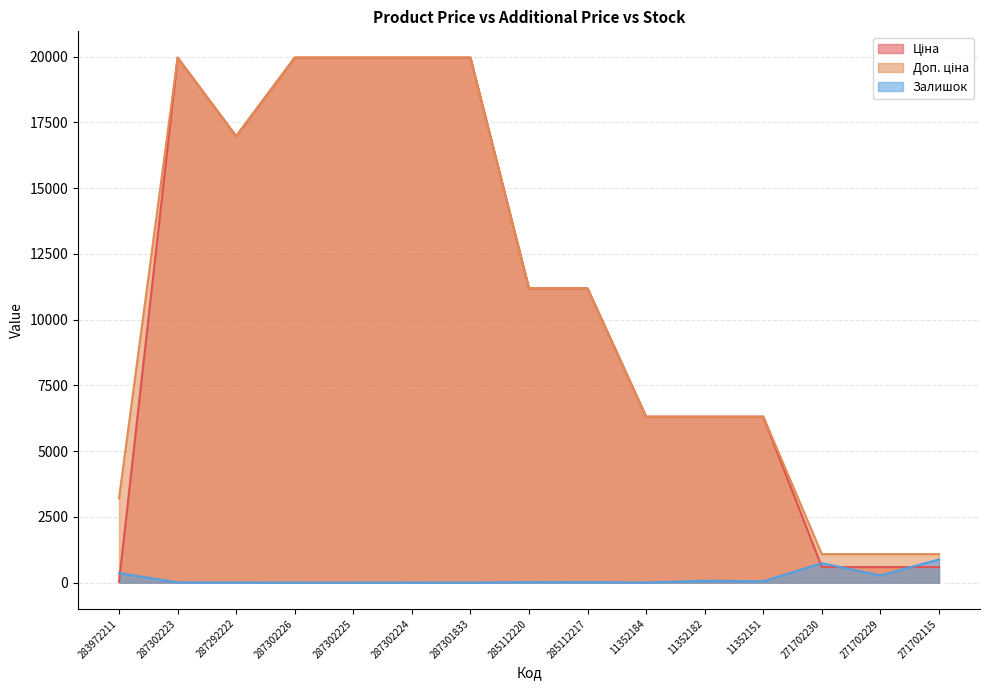

How many lines are shown in the chart?

3